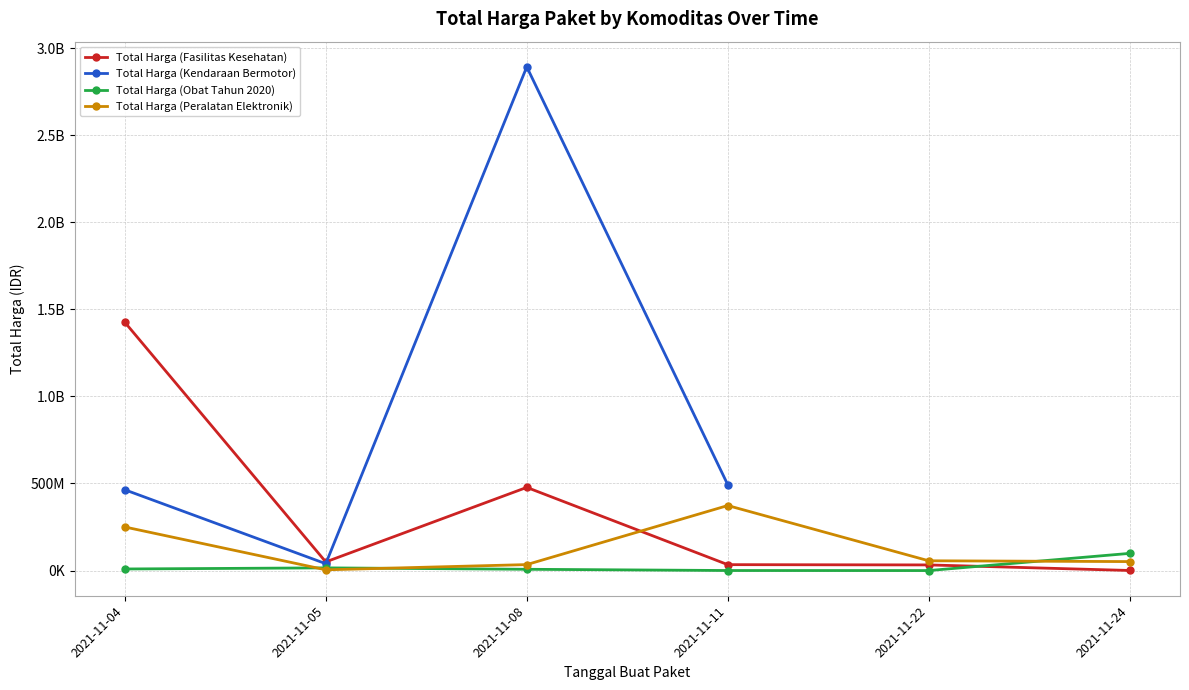

How many data points in Total Harga (Fasilitas Kesehatan) are above 49730040?

2